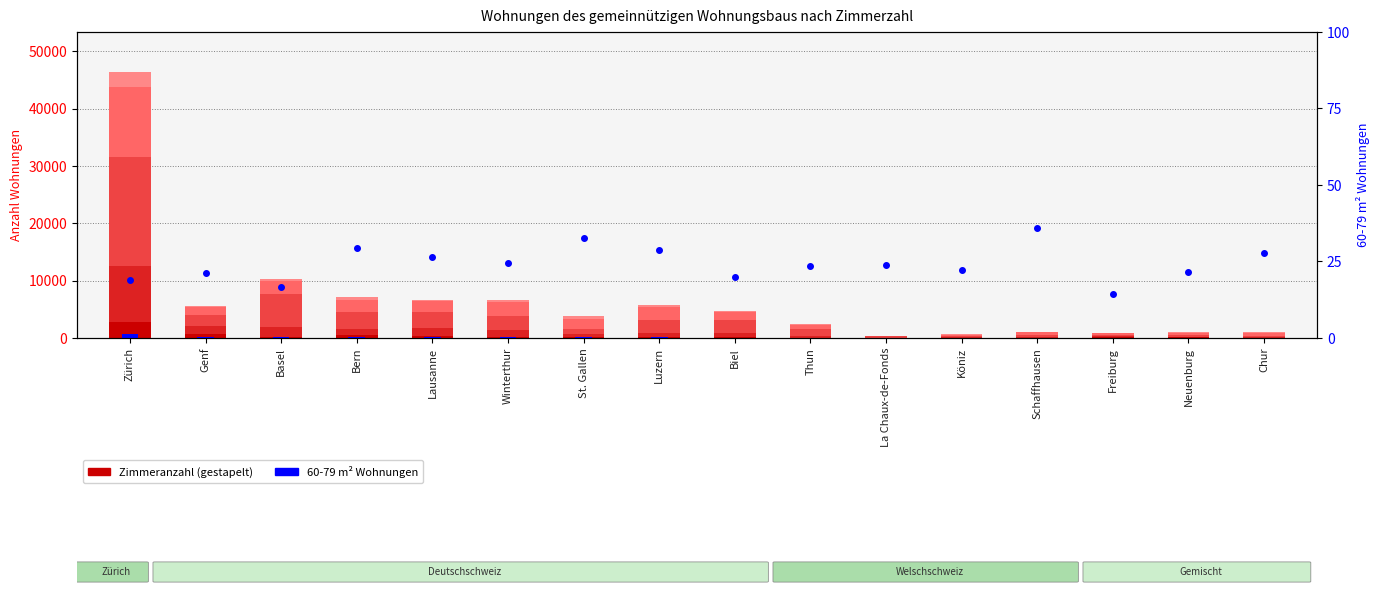

What is the sum of the 1 Zimmer values at Genf and Zürich?

3448